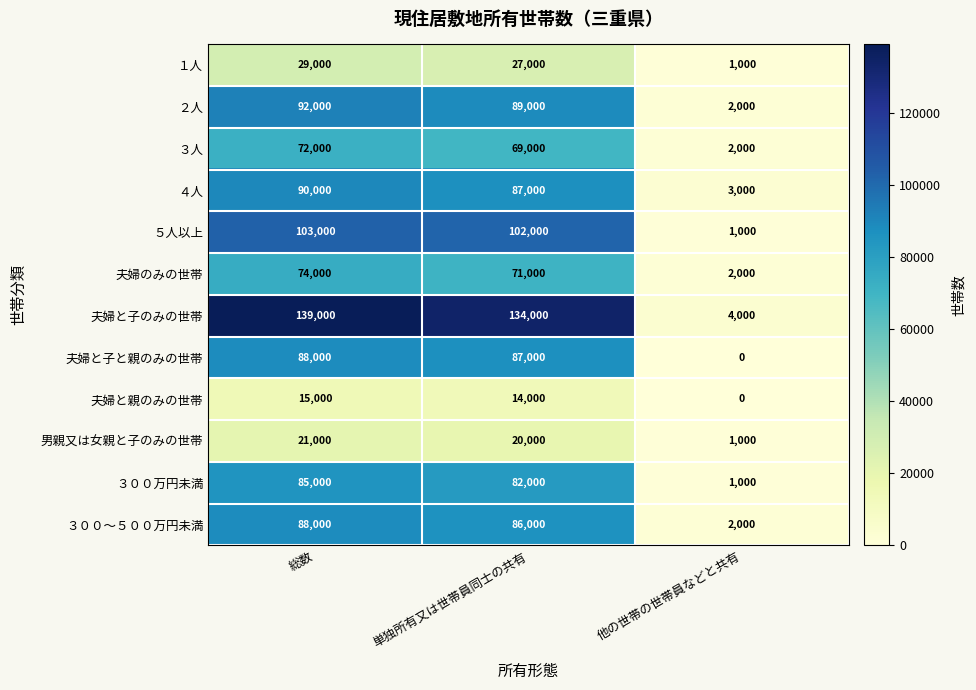

List the labels in order of ４人 value, largest first.

総数, 単独所有又は世帯員同士の共有, 他の世帯の世帯員などと共有